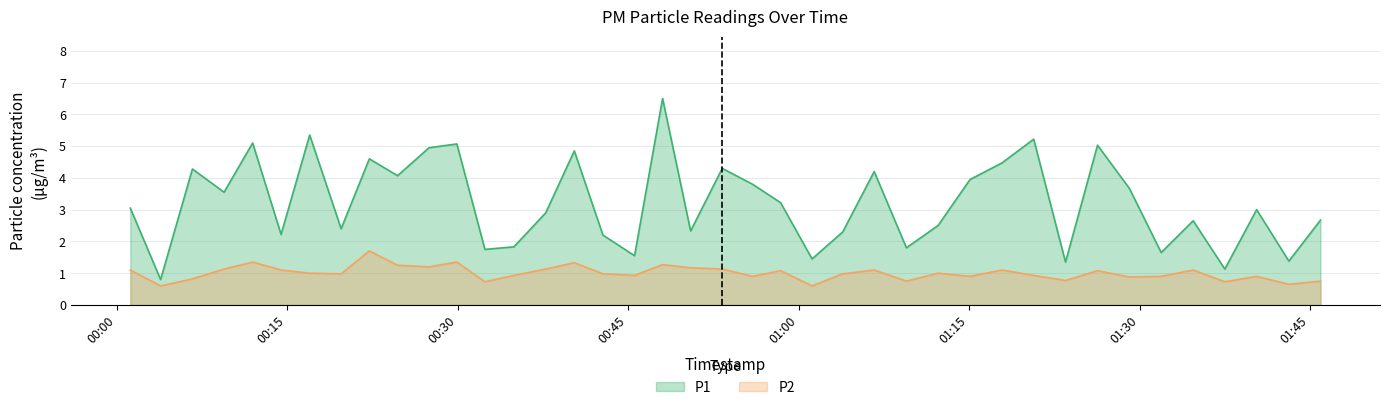

Which has a higher value, 2023-11-21T00:48:02 or 2023-11-21T00:45:34?

2023-11-21T00:48:02